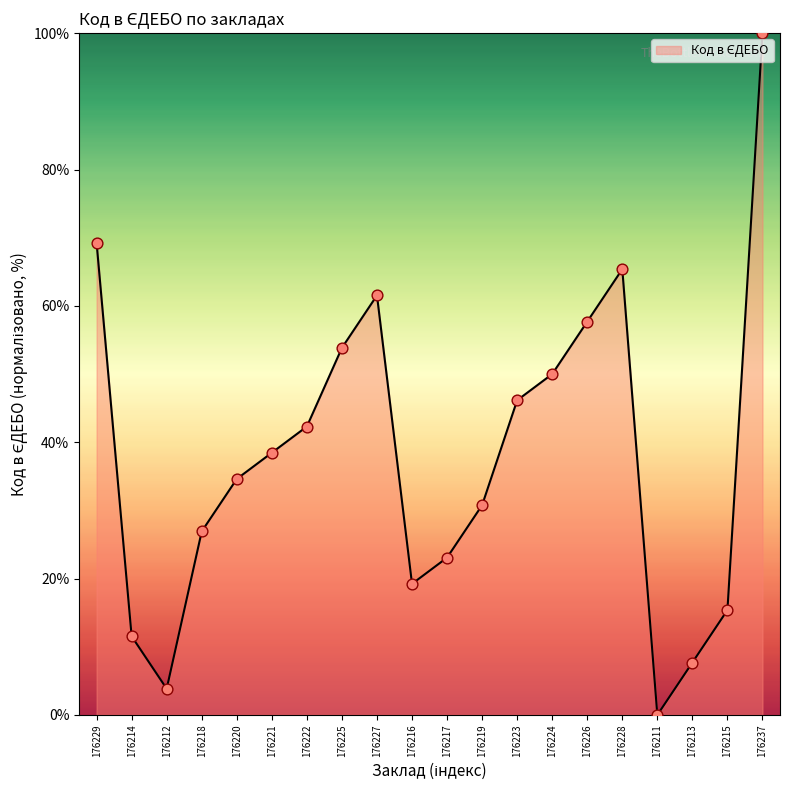

What is the change in value from 176221 to 176224?

+11.5